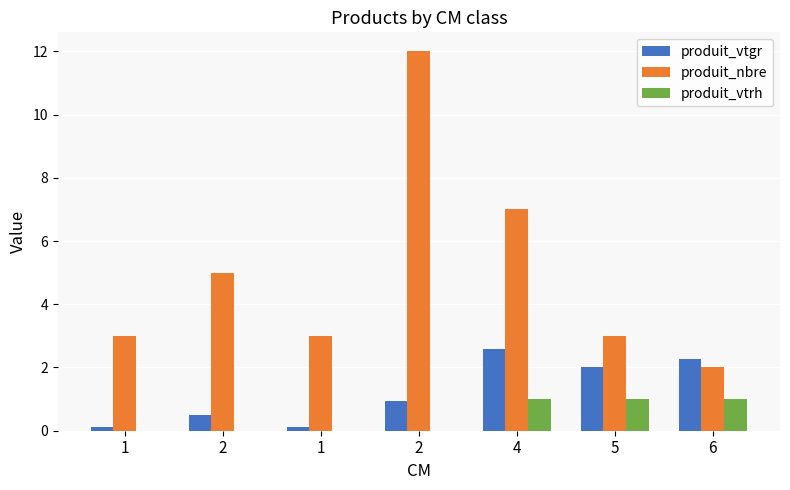

How many categories are shown in the chart?

7